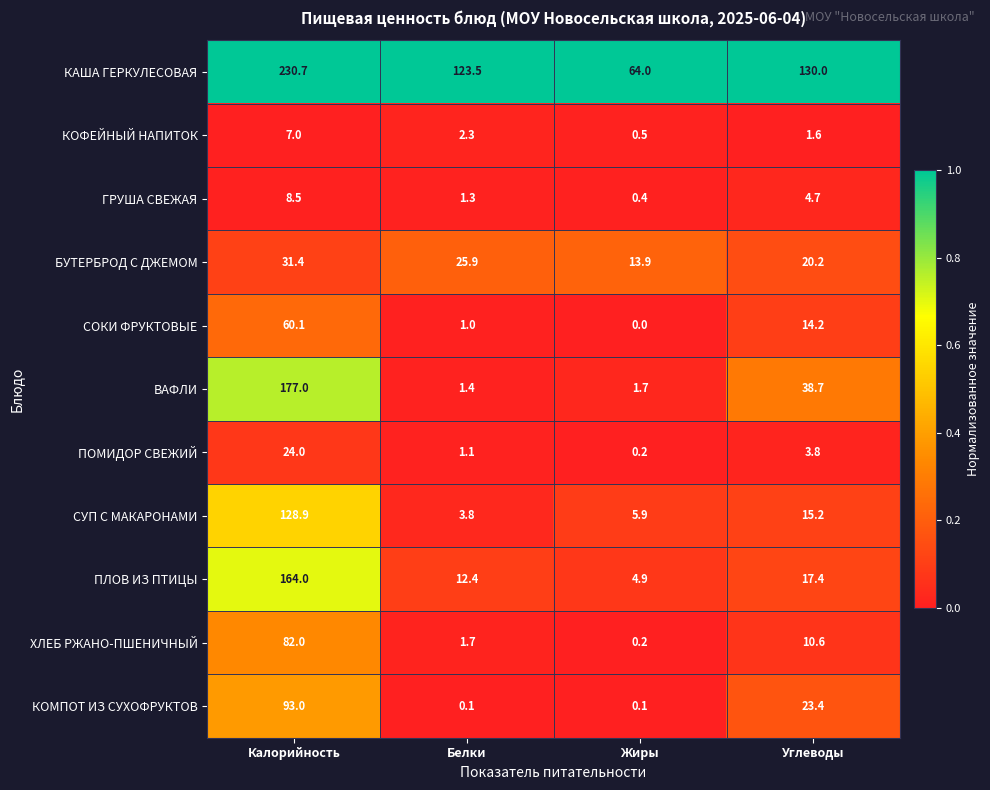

Count the number of data series in this chart.

11